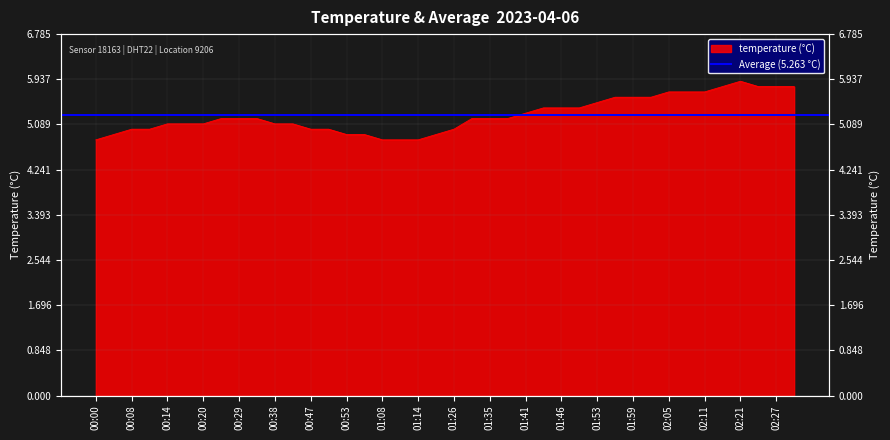

What is the label of the 21st point from the left?

01:26